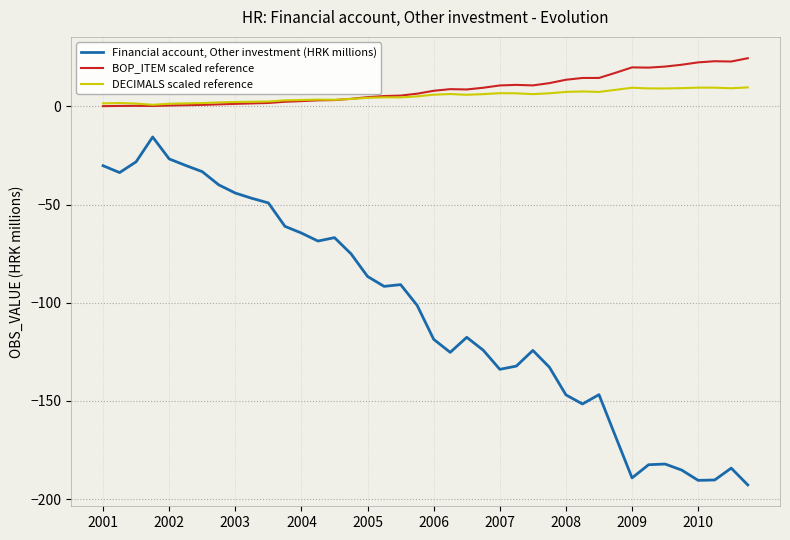

Rank the series by their maximum value, from highest to lowest.

BOP_ITEM scaled reference, DECIMALS scaled reference, Financial account, Other investment (HRK millions)